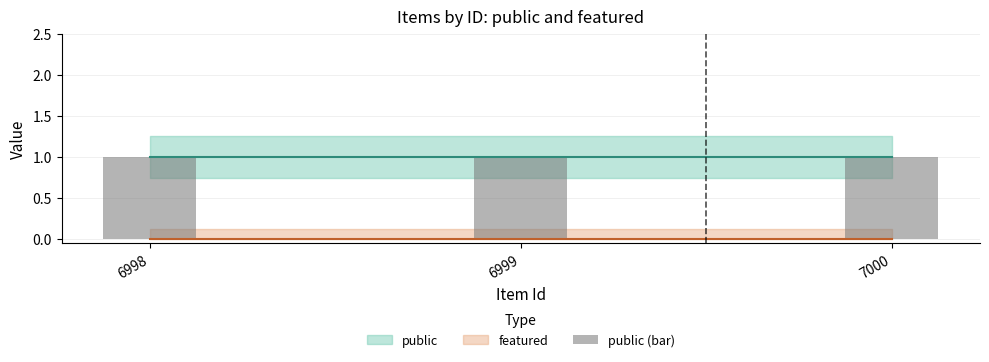

Rank the series at 7000 from lowest to highest value.

featured, public